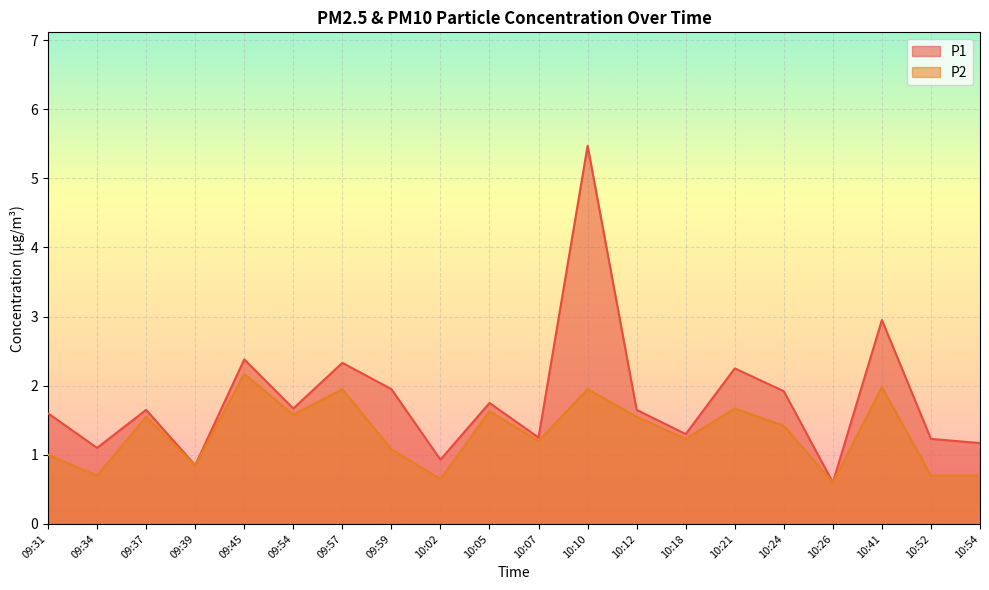

At which label is P2 closest to 1?

09:31